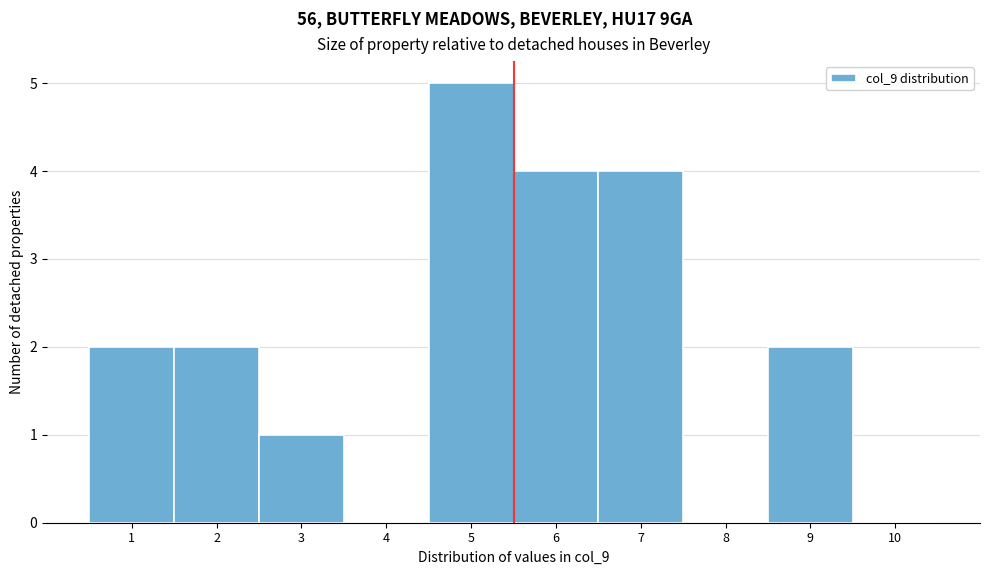

Reading left to right, transcribe this chart: for each bar, give the range it covers on the x-axis and its height. The values are not printed on the chart, so give them approximately, as read against the axis.

0.5 to 1.5: 2
1.5 to 2.5: 2
2.5 to 3.5: 1
3.5 to 4.5: 0
4.5 to 5.5: 5
5.5 to 6.5: 4
6.5 to 7.5: 4
7.5 to 8.5: 0
8.5 to 9.5: 2
9.5 to 10.5: 0